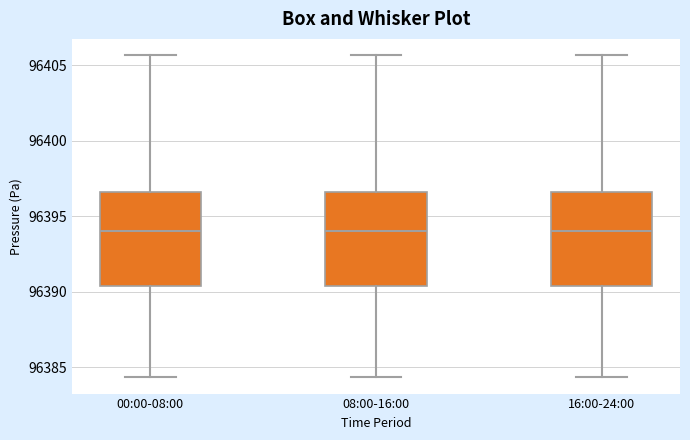

Reading left to right, read every box against the y-axis: the position of its median line, the range the box covers, and the ends of its whiskers. The values are not printed on the chart, so give them approximately, as read against the axis.

00:00-08:00: median 96394.0, box 96390.5 to 96396.5, whiskers 96384.5 to 96405.5
08:00-16:00: median 96394.0, box 96390.5 to 96396.5, whiskers 96384.5 to 96405.5
16:00-24:00: median 96394.0, box 96390.5 to 96396.5, whiskers 96384.5 to 96405.5